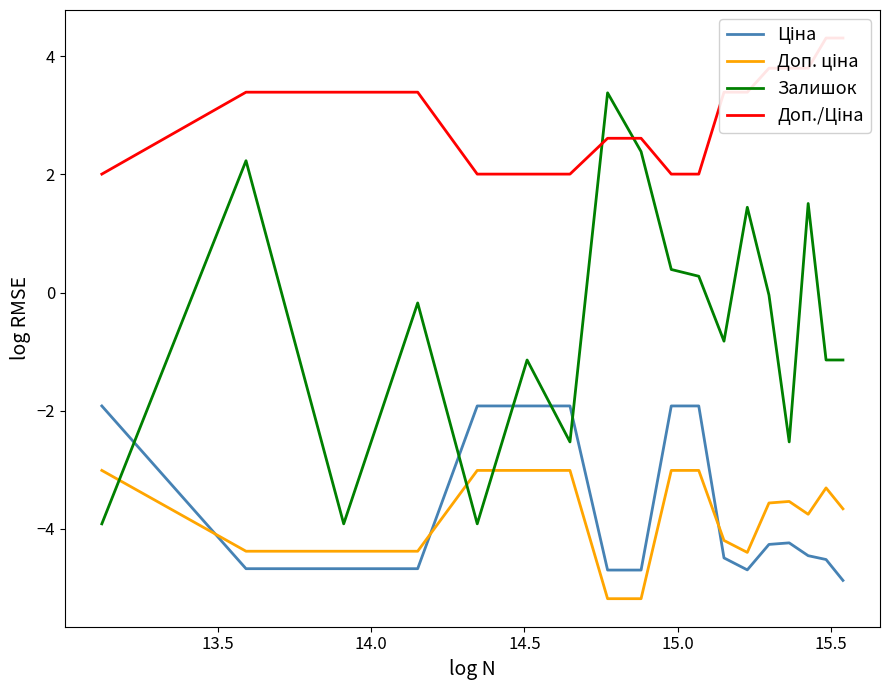

What is the average value of the Ціна series?

-3.7